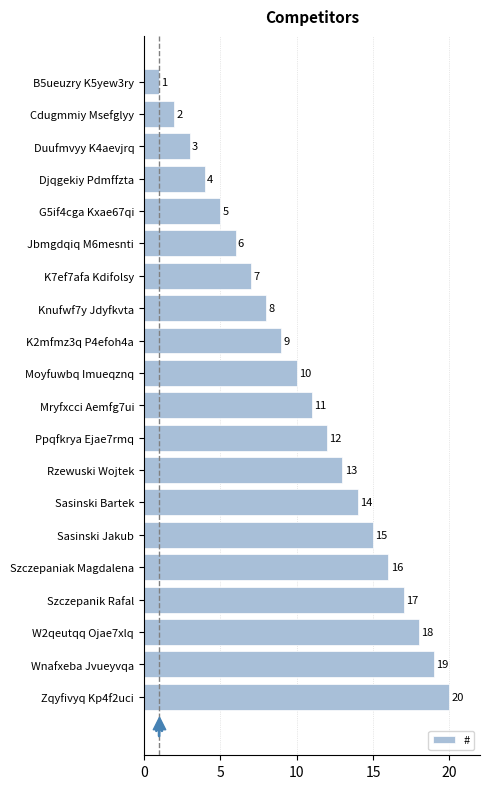

The value of # at Knufwf7y Jdyfkvta is 13. True or false?

False